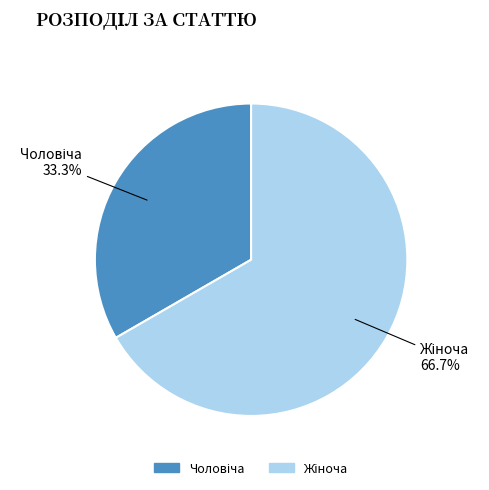

Is there any slice that represents more than half of the pie?

Yes